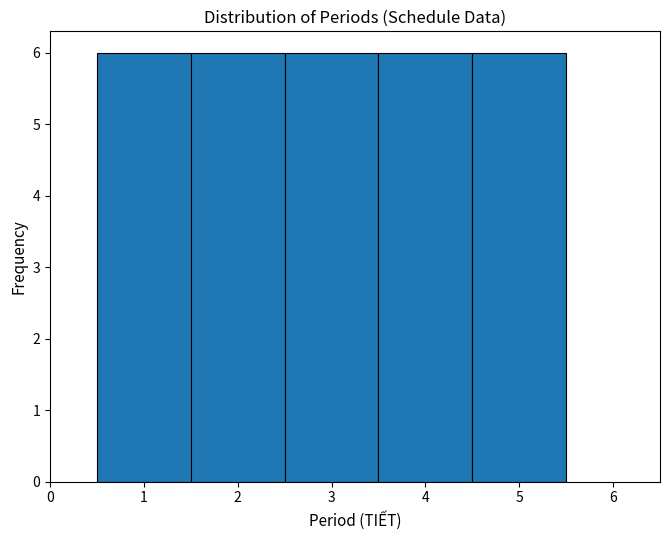

How tall is the bar that spans 2.5 to 3.5 on the x-axis? The values are not printed on the chart, so give them approximately, as read against the axis.

6